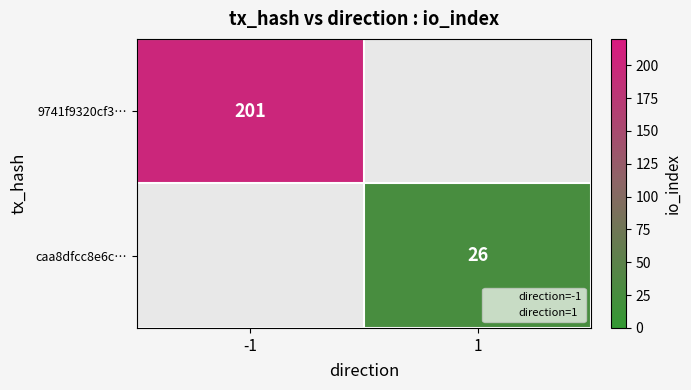

The value of direction=-1 at -1 is 0.4. True or false?

False